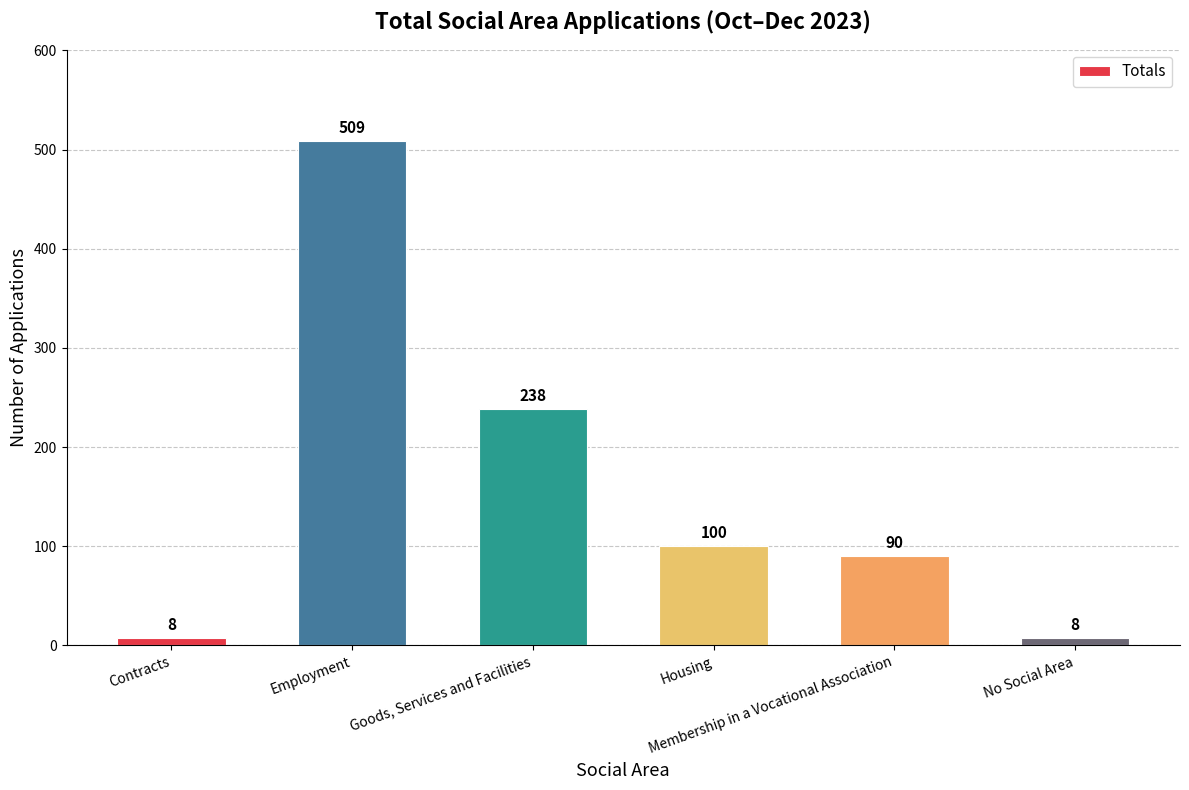

What is the label of the 5th bar from the right?

Employment